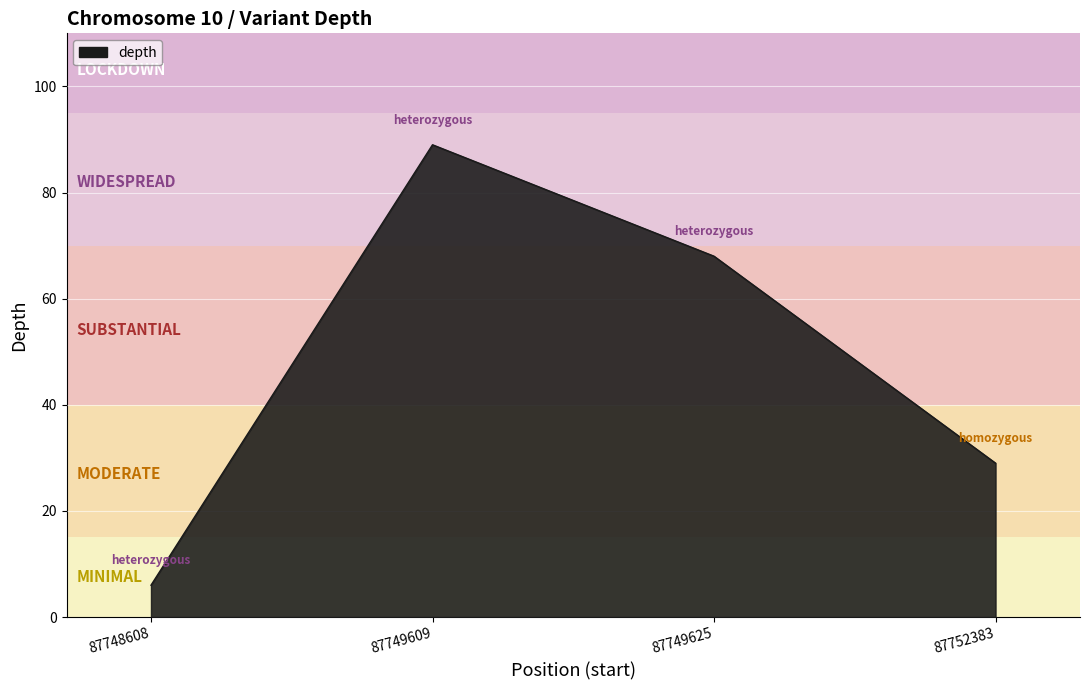

At which category does the data reach its first local peak?

87749609